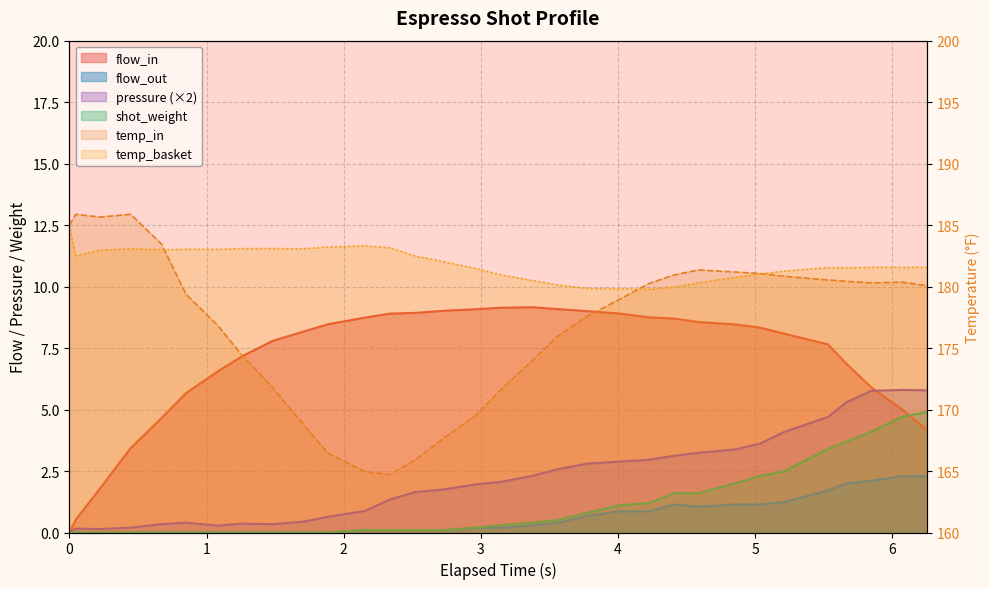

Between 6.071 and 5.037, which is larger?

5.037